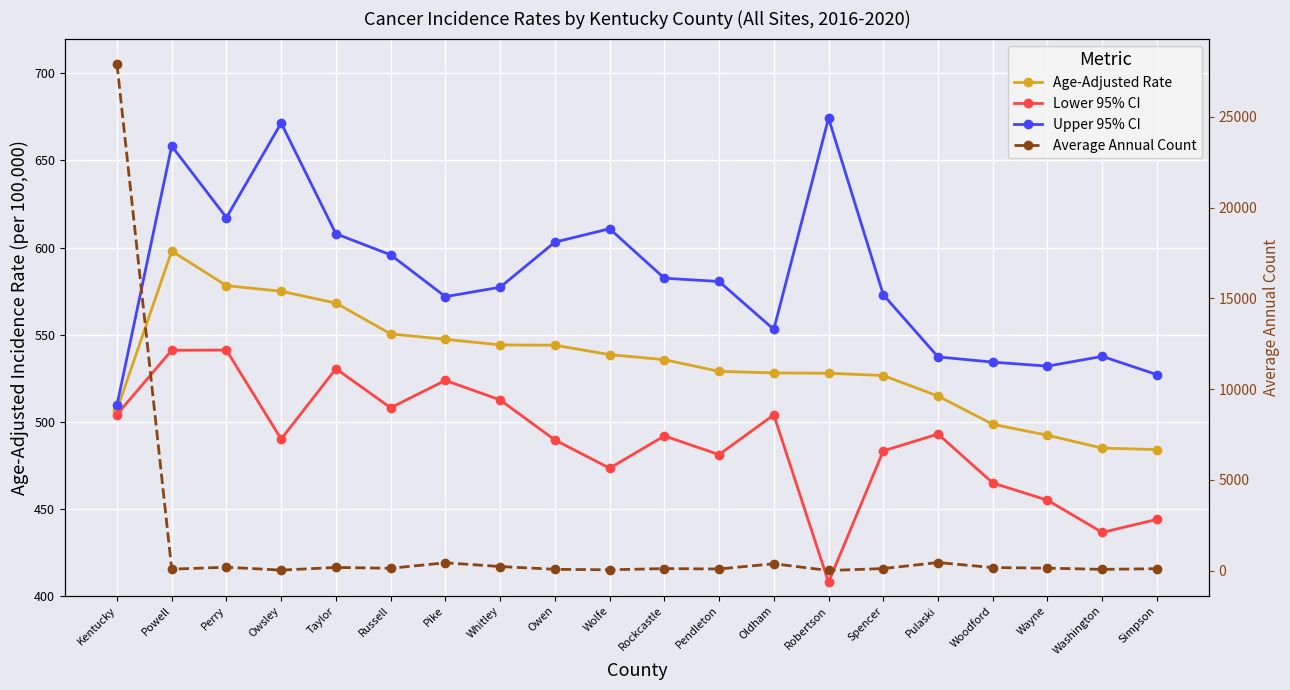

The value of Average Annual Count at Rockcastle is 169.6. True or false?

False